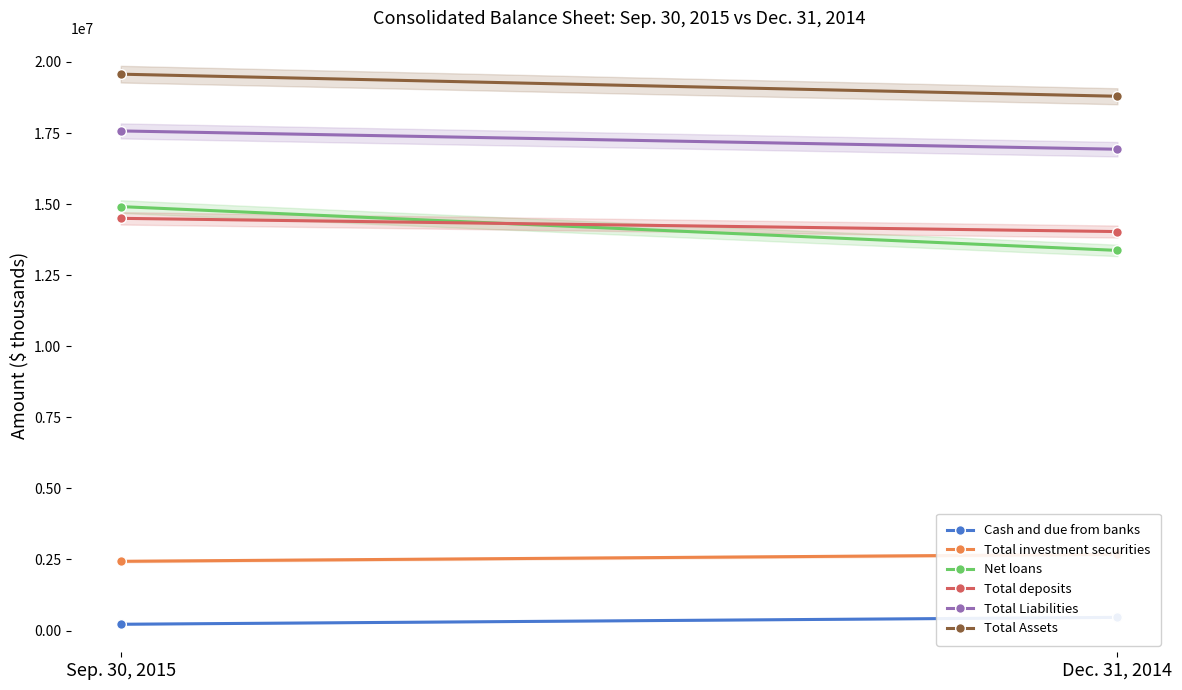

Reading right to left, transcribe all the data shown in this chart.

Cash and due from banks: 462569	220023
Total investment securities: 2679519	2434699
Net loans: 13371560	14912263
Total deposits: 14034116	14499863
Total Liabilities: 16930838	17574583
Total Assets: 18793855	19571532